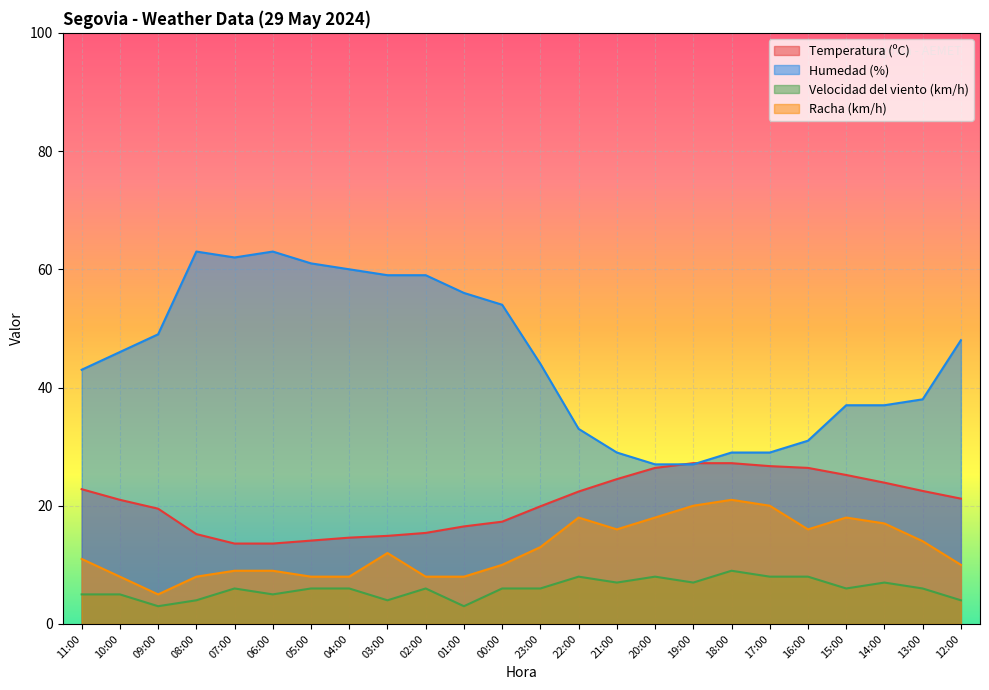

Between 23:00 and 20:00, which is larger?

20:00